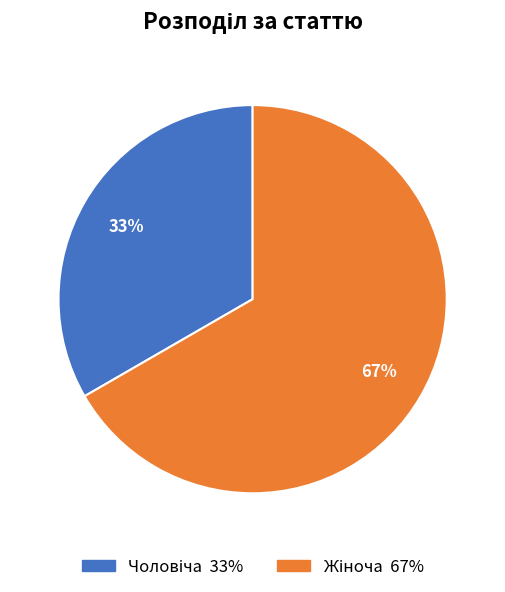

To the nearest percent, what is the average slice percentage?

50%